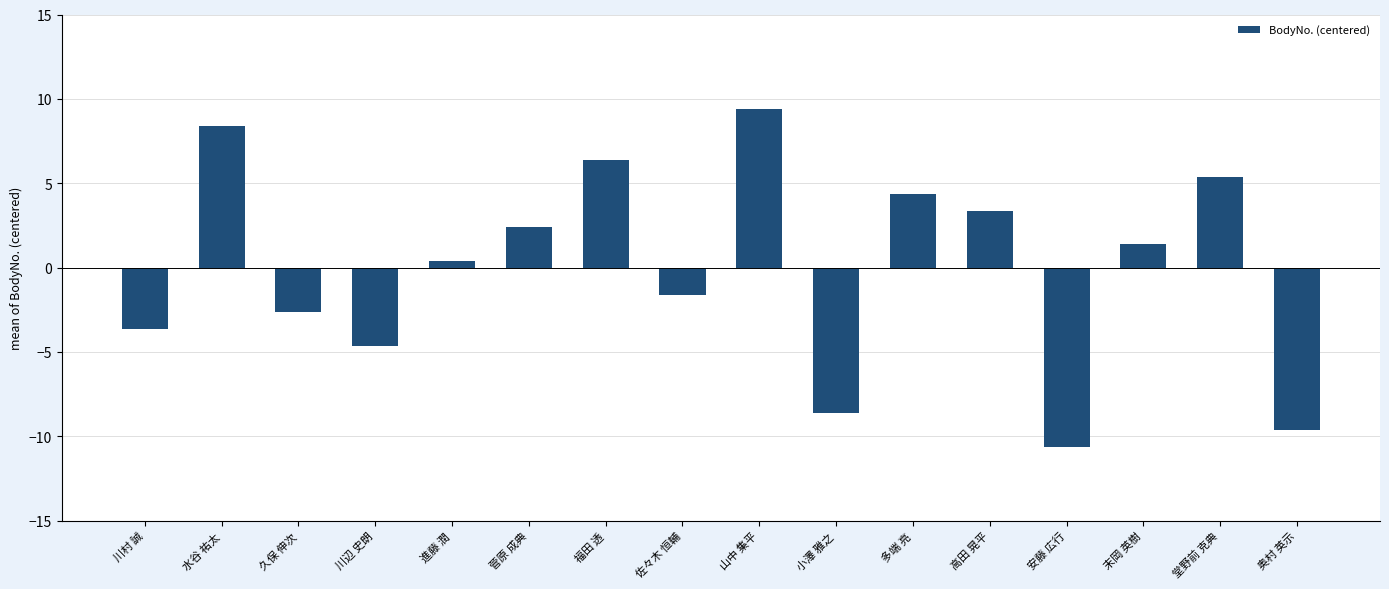

Is it true that the value at 福田 透 is 6.4?

True